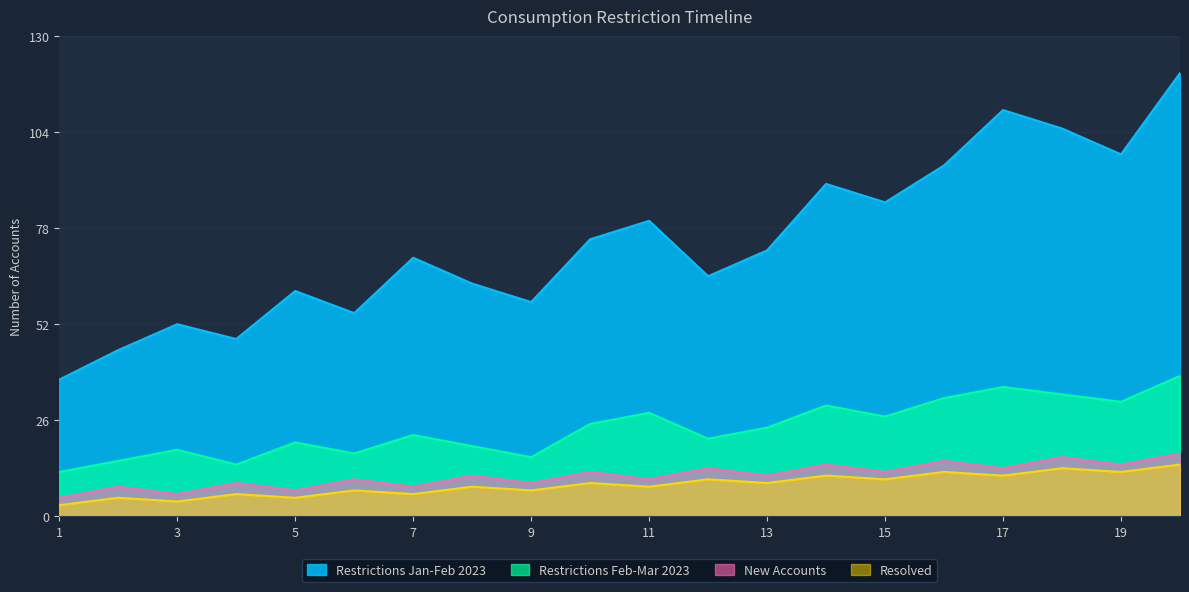

At which category is the sum across all series the highest?

20